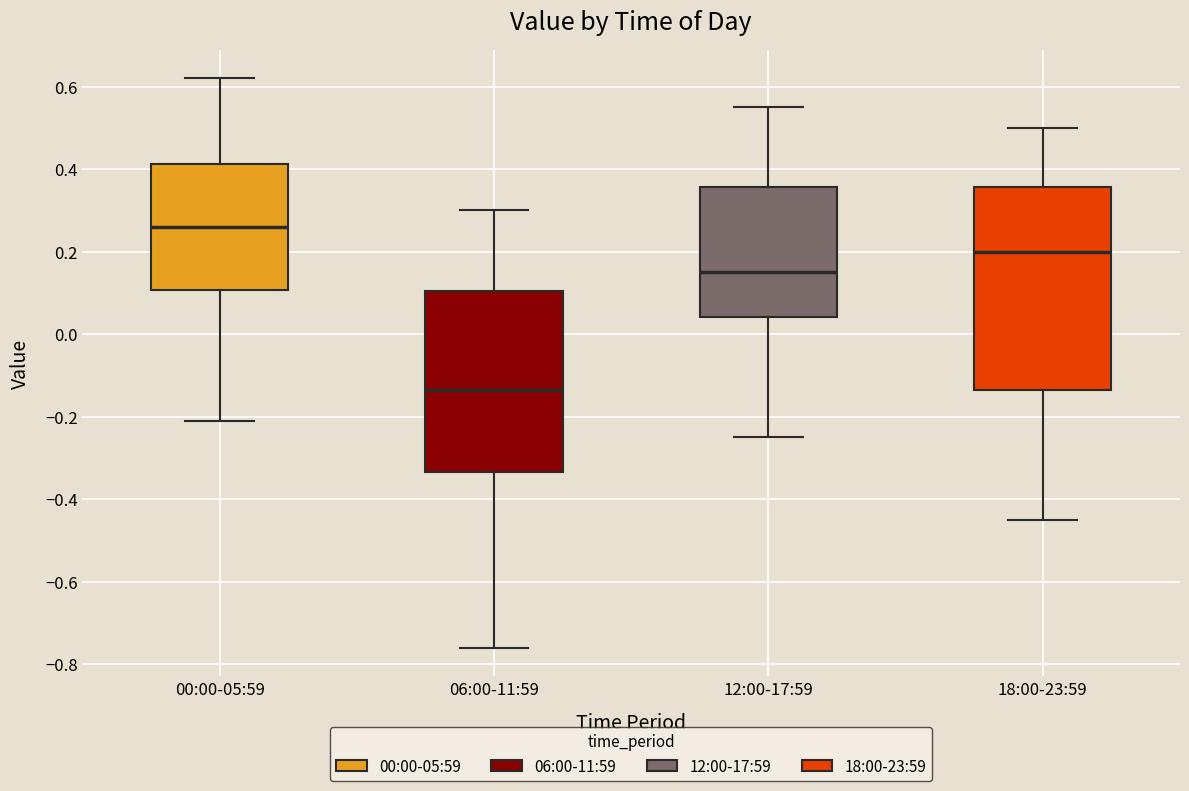

Which box's median line is the lowest?

06:00-11:59